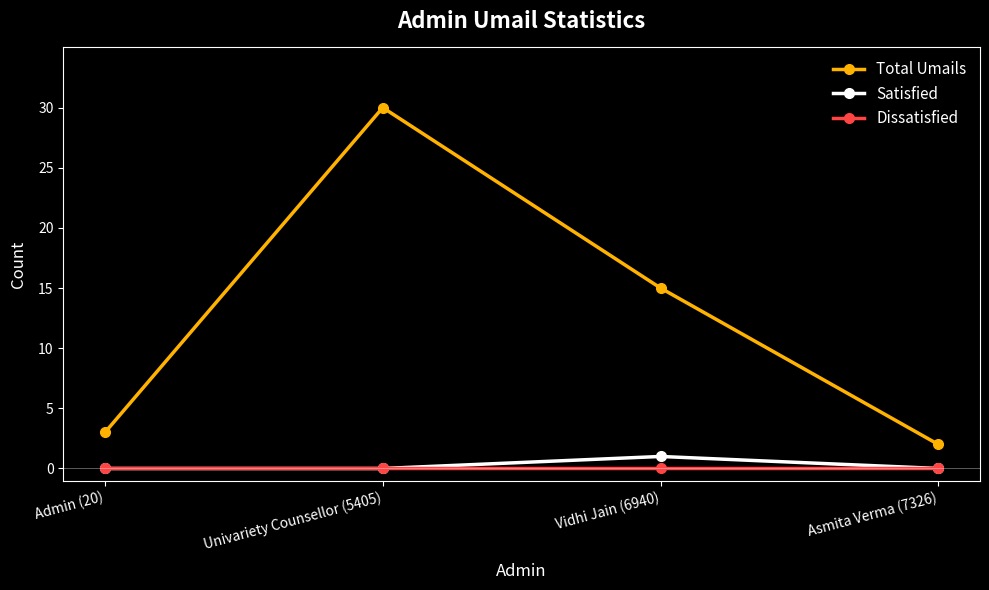

What are all the series names shown in the legend?

Total Umails, Satisfied, Dissatisfied